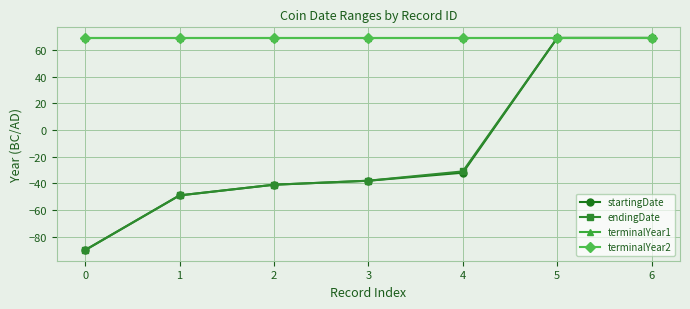

What is the value of the terminalYear1 point at the 7th from the left?

69